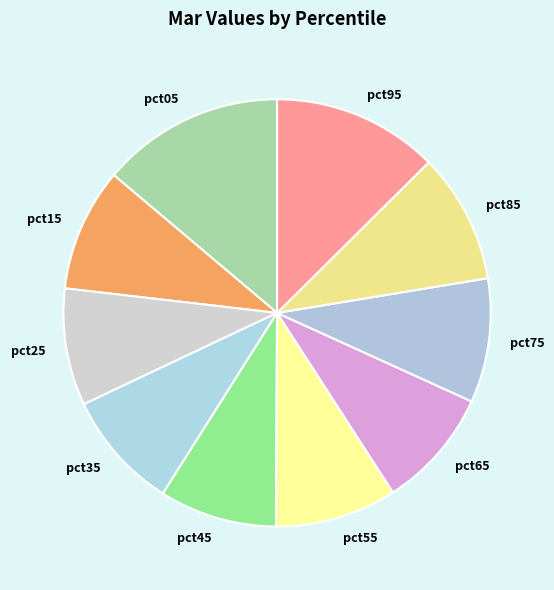

Does pct75 represent more than half of the total?

No